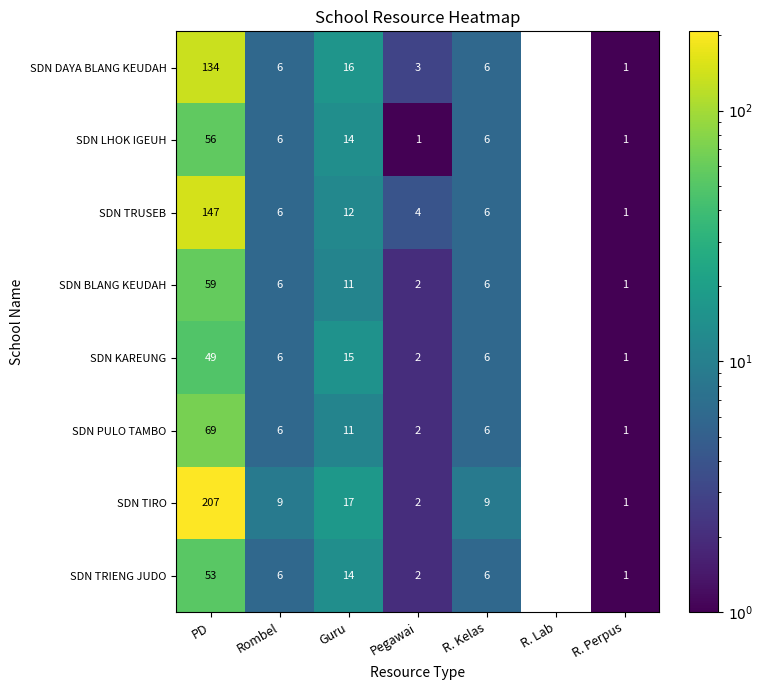

The value of SDN LHOK IGEUH at R. Perpus is 0. True or false?

False